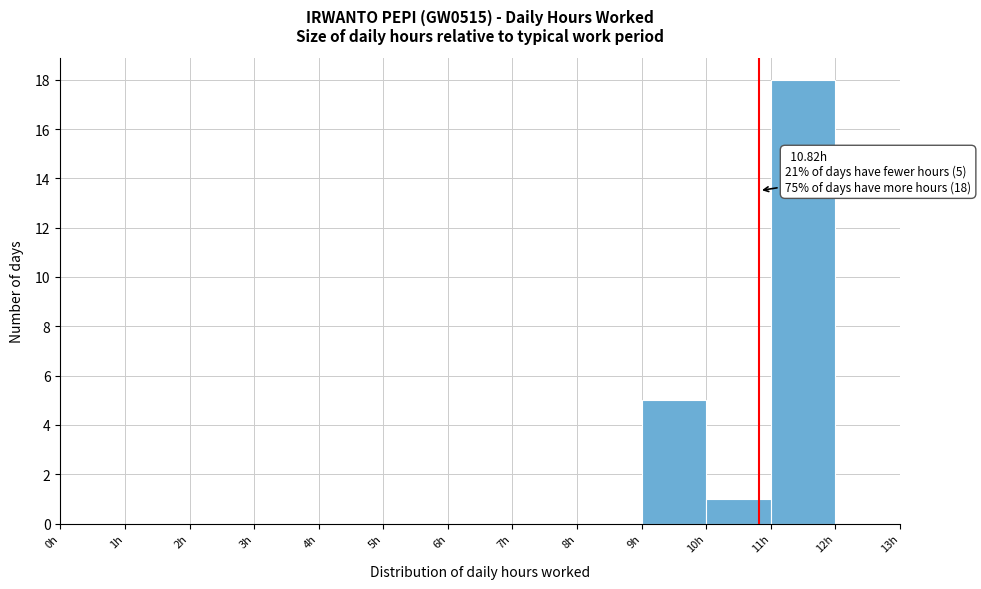

Which range on the x-axis has the tallest bar?

11 to 12